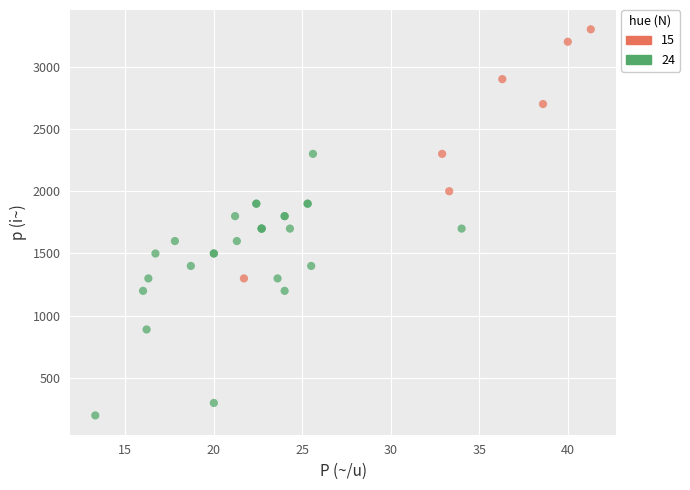

Which series contains the lowest Y value?

24